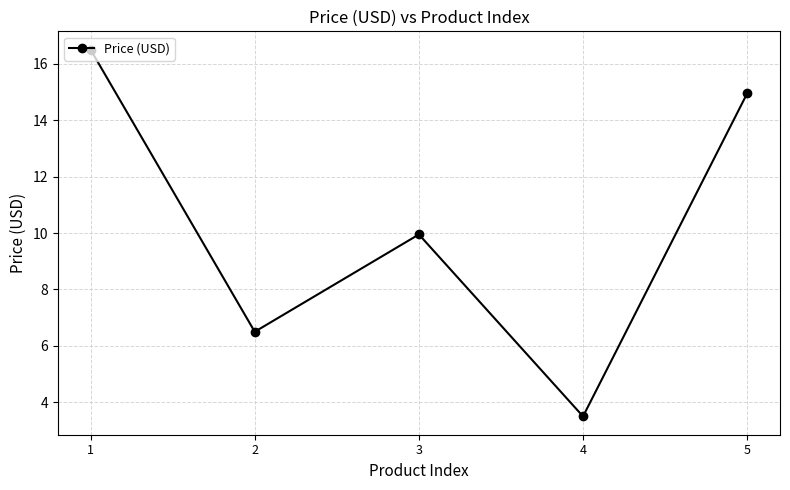

What is the change in value from 1 to 4?

-13.0